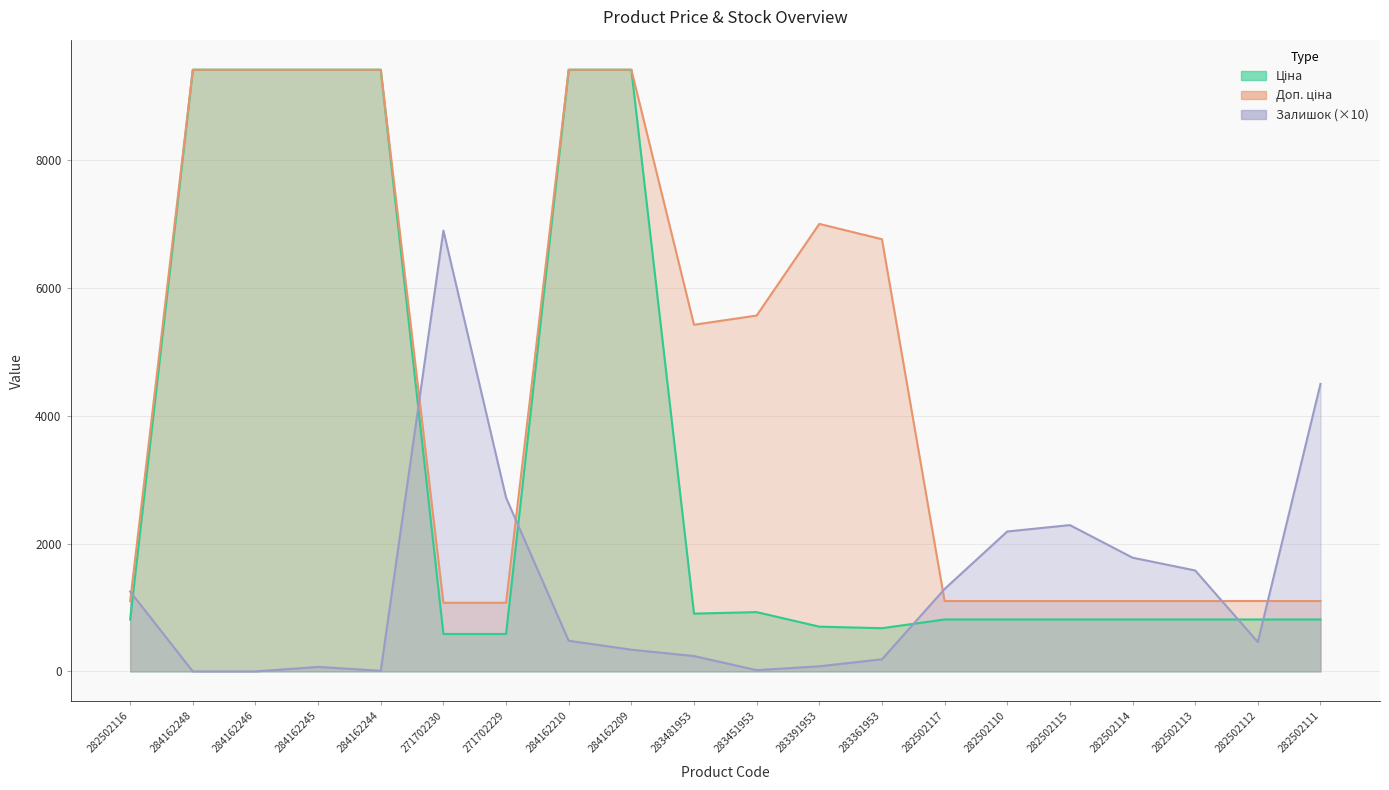

At which category does the chart reach its peak across all series?

284162248